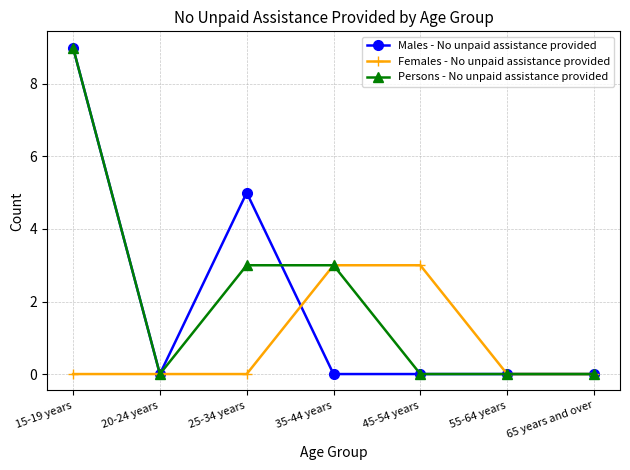

Where is the first local minimum for Males - No unpaid assistance provided?

20-24 years